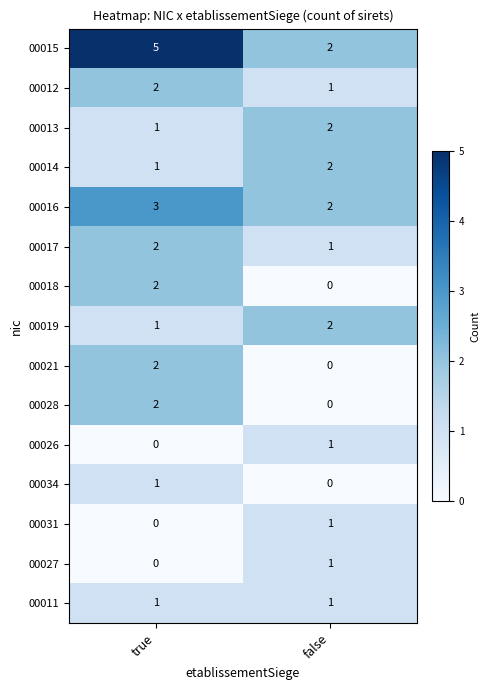

Which series has the largest range (max minus min)?

00015